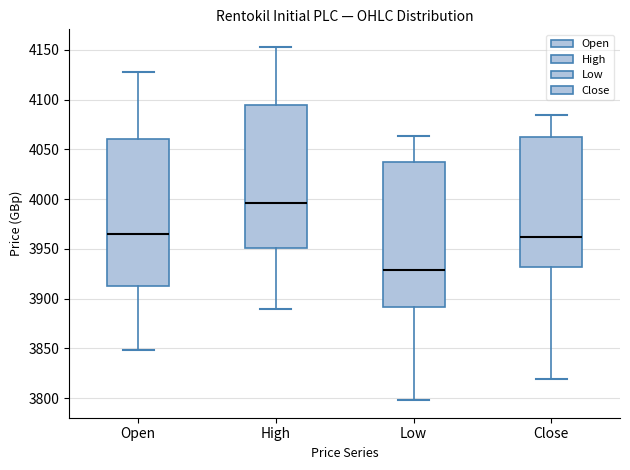

Reading left to right, transcribe this box plot: for each box, give where its median line is, the range the box spans, and where its two whiskers end, as read against the y-axis. The values are not printed on the chart, so give them approximately, as read against the axis.

Open: median 3965, box 3910 to 4060, whiskers 3850 to 4130
High: median 3995, box 3950 to 4095, whiskers 3890 to 4155
Low: median 3930, box 3890 to 4040, whiskers 3800 to 4065
Close: median 3960, box 3930 to 4060, whiskers 3820 to 4085